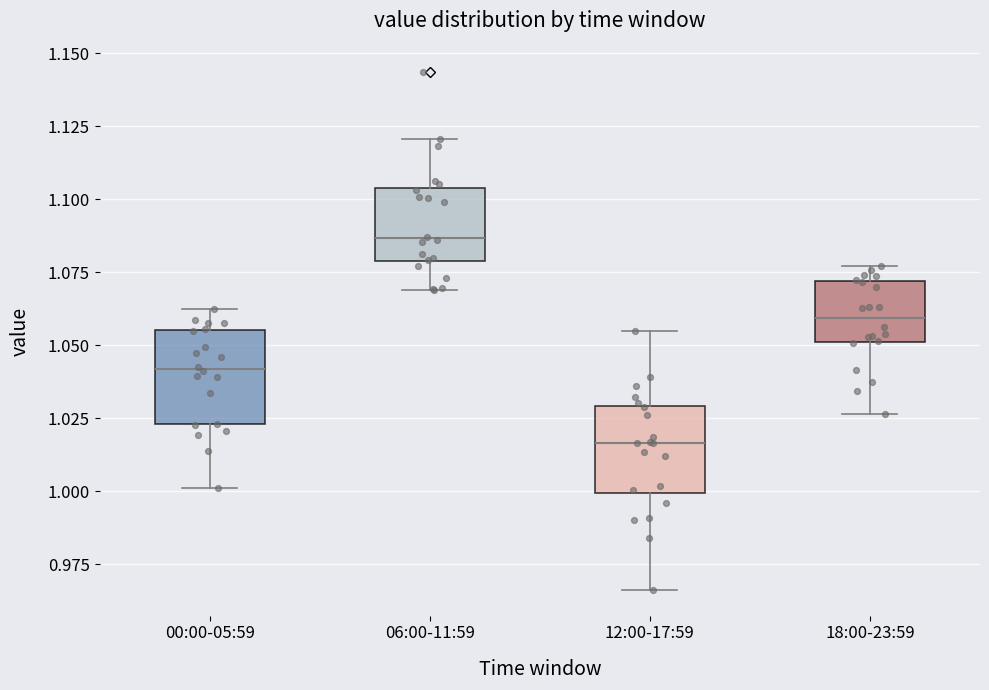

Reading left to right, read every box against the y-axis: the position of its median line, the range the box covers, and the ends of its whiskers. The values are not printed on the chart, so give them approximately, as read against the axis.

00:00-05:59: median 1.040, box 1.025 to 1.055, whiskers 1.000 to 1.065
06:00-11:59: median 1.085, box 1.080 to 1.105, whiskers 1.070 to 1.120
12:00-17:59: median 1.015, box 1.000 to 1.030, whiskers 0.965 to 1.055
18:00-23:59: median 1.060, box 1.050 to 1.070, whiskers 1.025 to 1.075